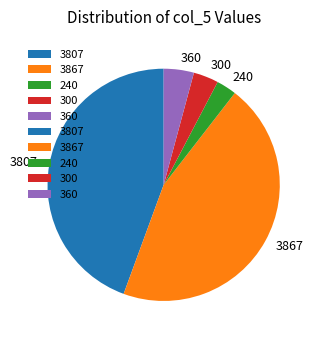

Rank the categories by value from lowest to highest.

240, 300, 360, 3807, 3867